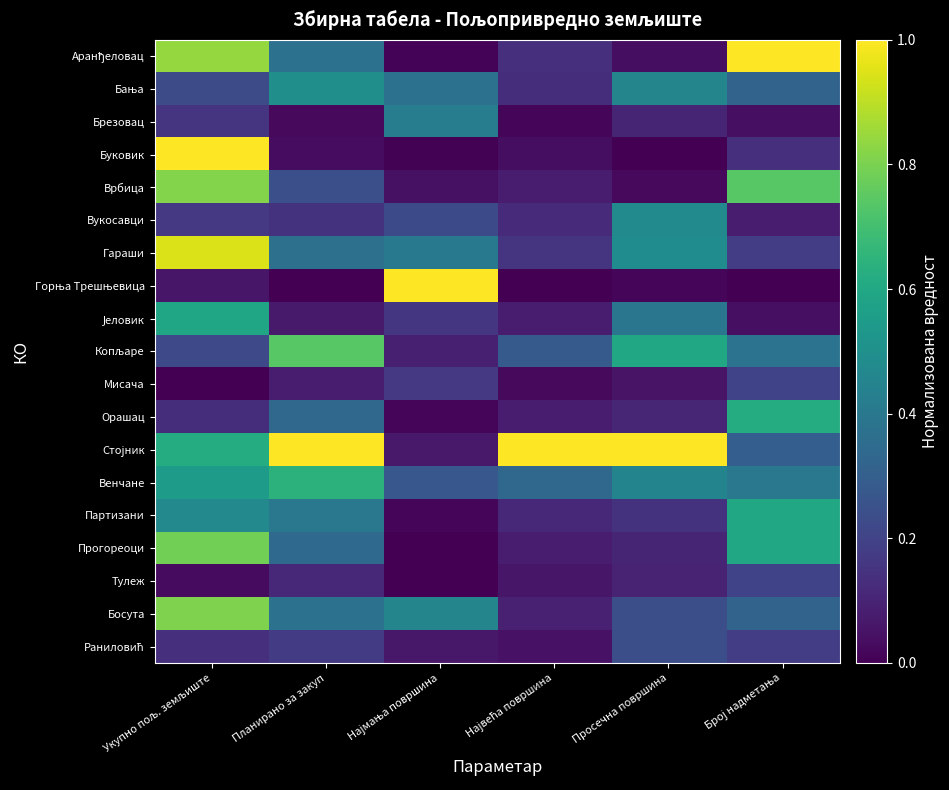

Which series has the largest total across all categories?

Стојник